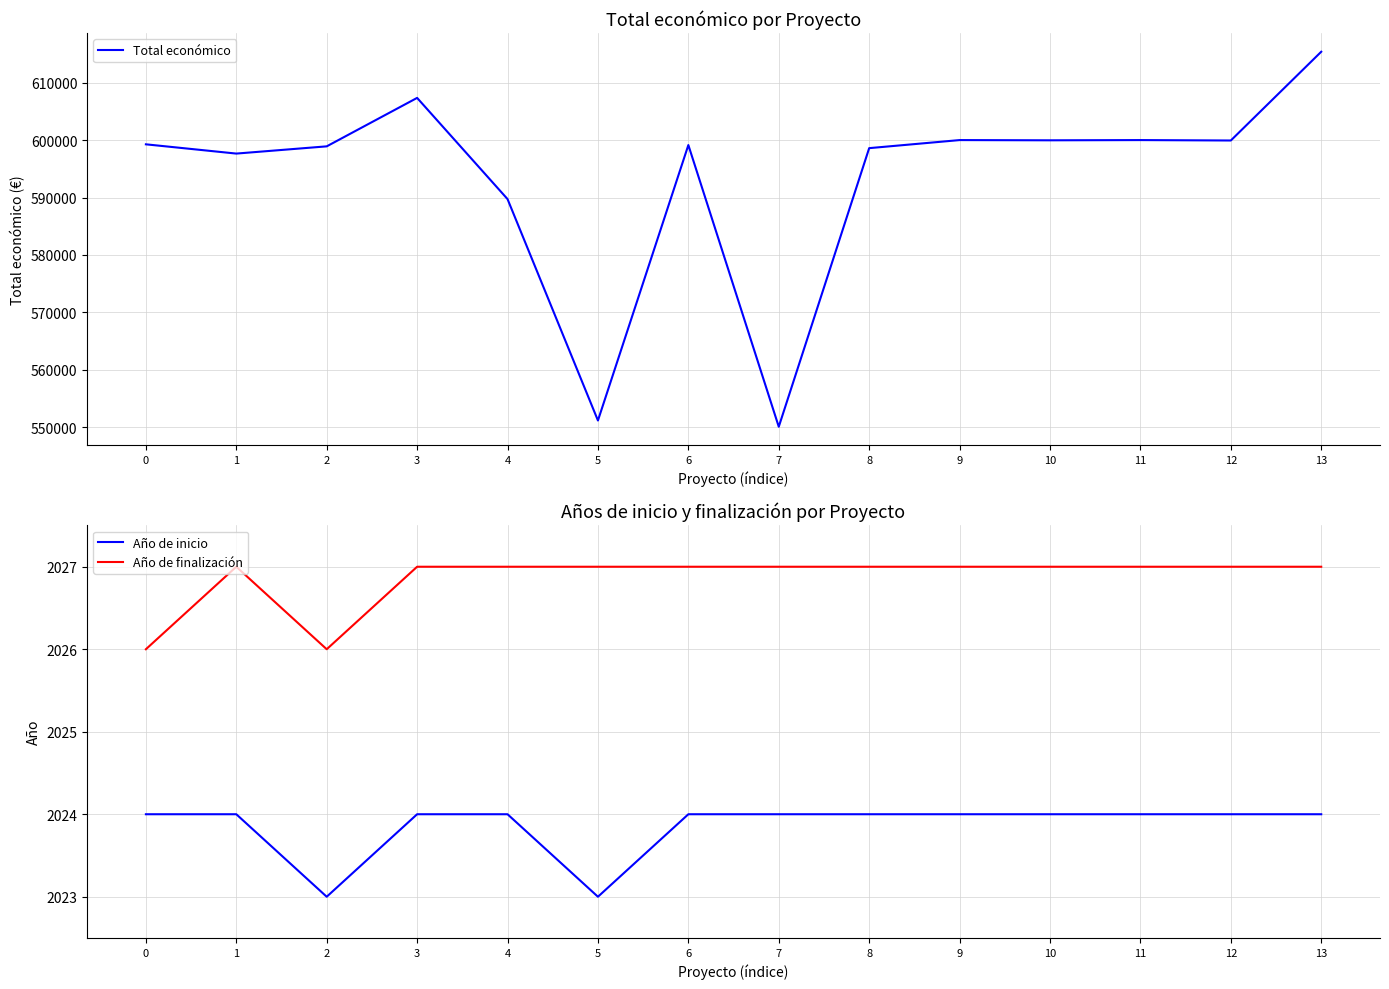

Which series has the largest range (max minus min)?

Total económico